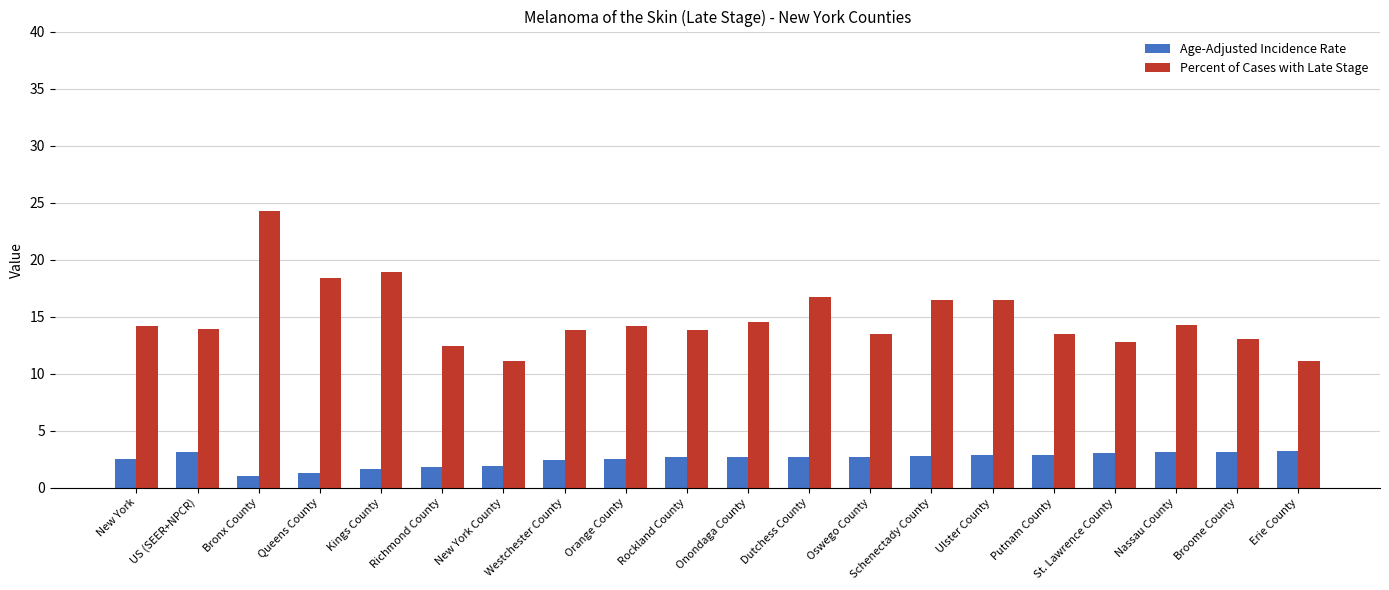

Which category has the highest value in the Percent of Cases with Late Stage series?

Bronx County